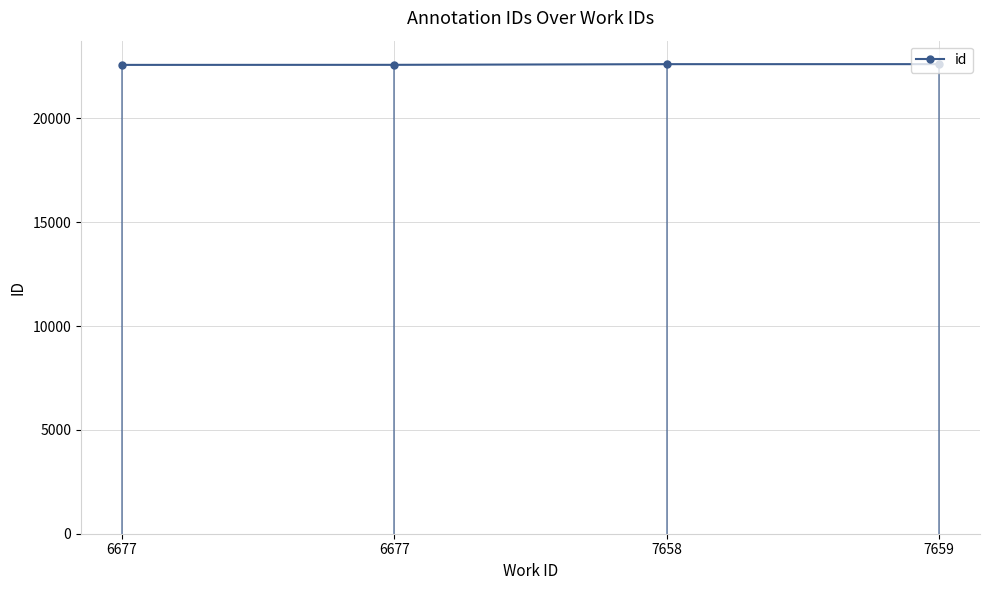

Which has a higher value, 6677 or 7658?

7658